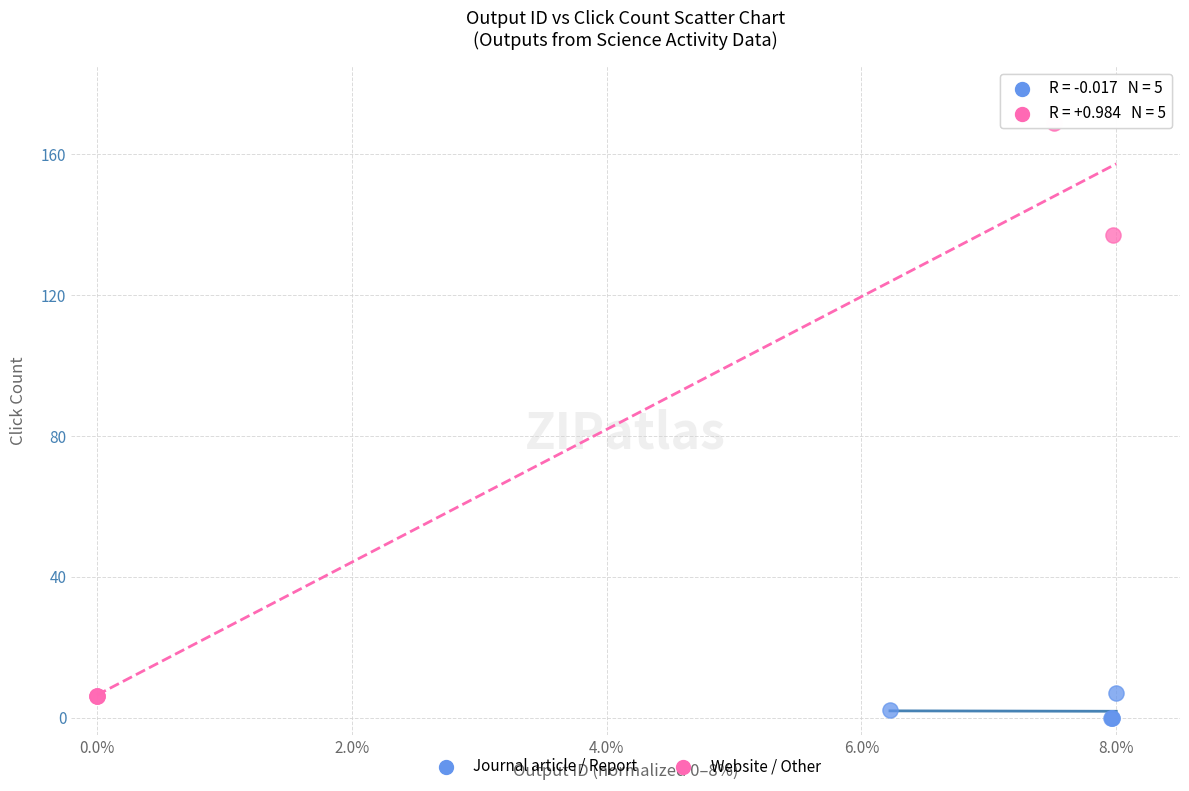

Which series reaches the maximum Y coordinate?

Website / Other